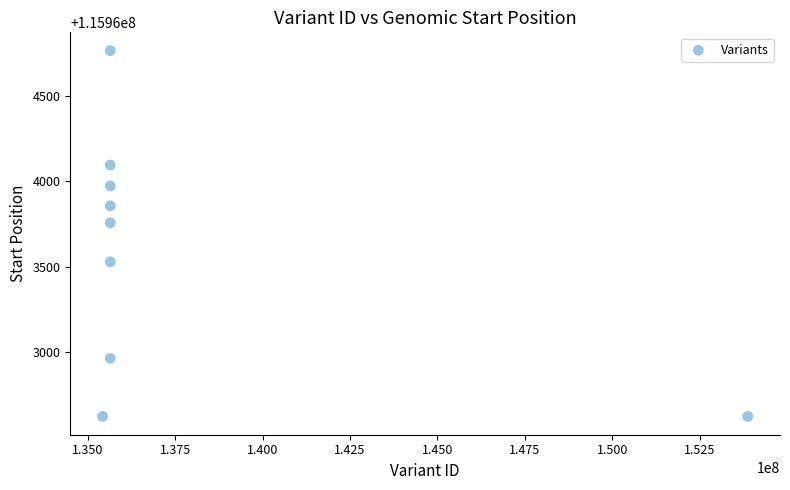

What Y value in the scatter plot is closest to 115963693?

115963756